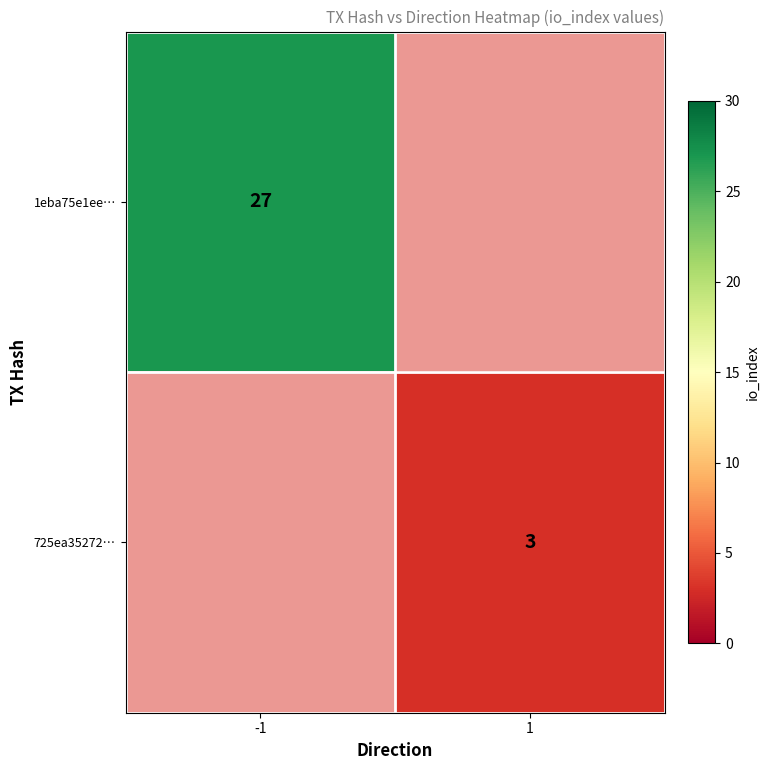

Is the value of 725ea35272… at 1 greater than the value of 1eba75e1ee… at -1?

No